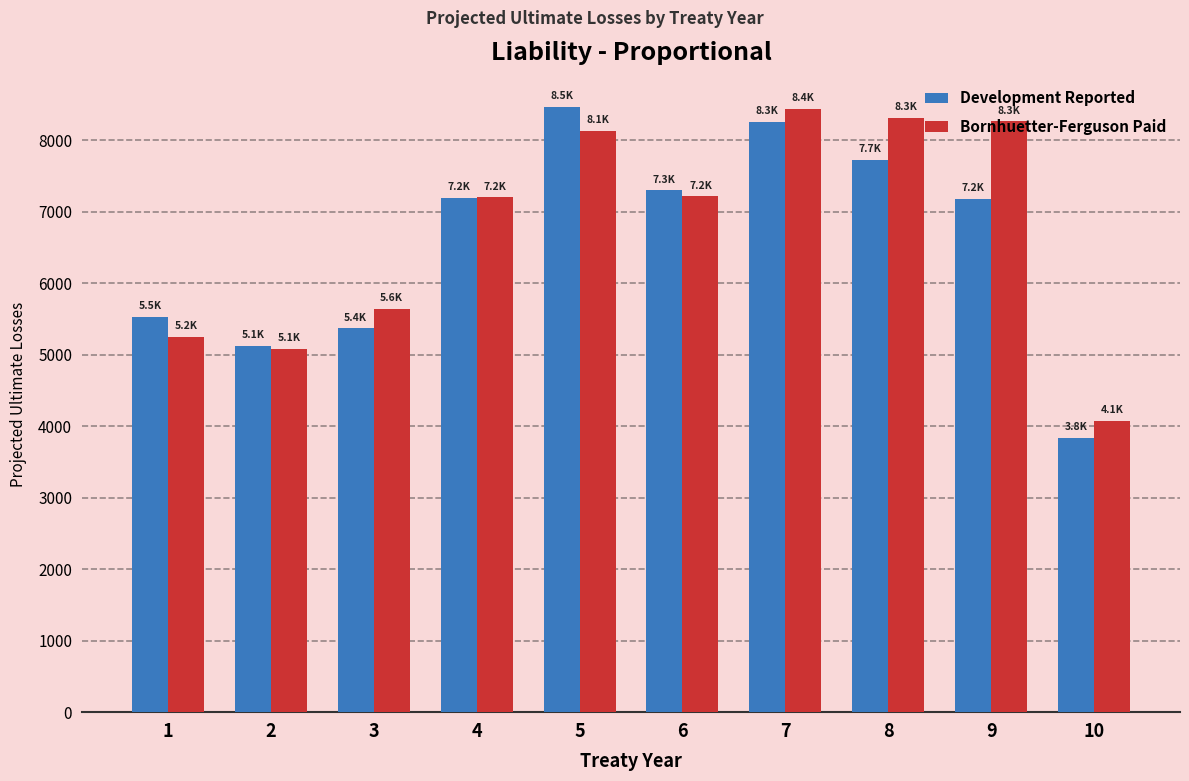

The Development Reported series shows 4558.4 at 9. True or false?

False